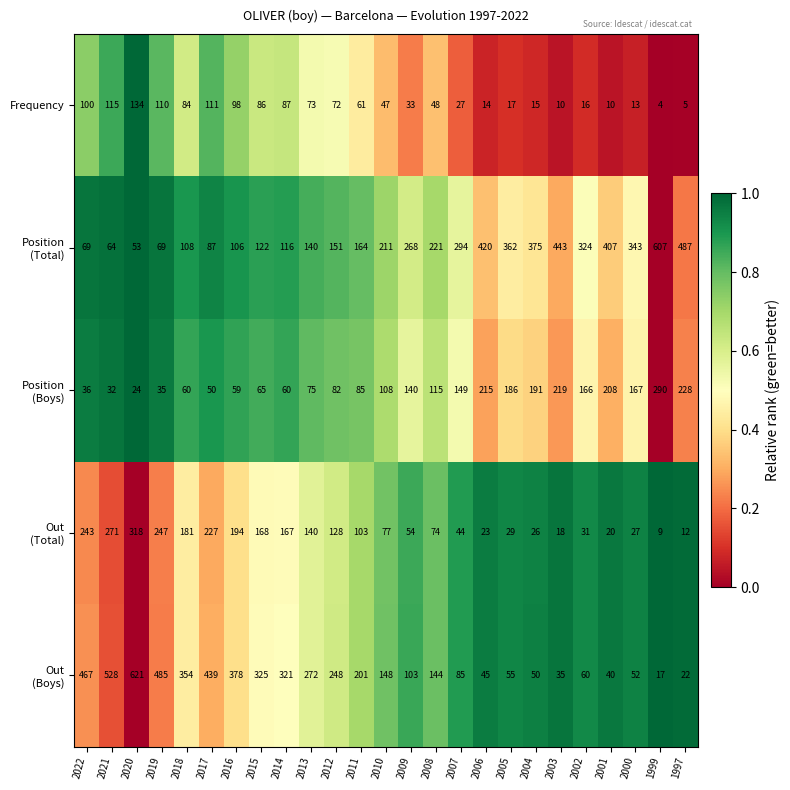

What is the spread (max minus min) of values at 2021?

496